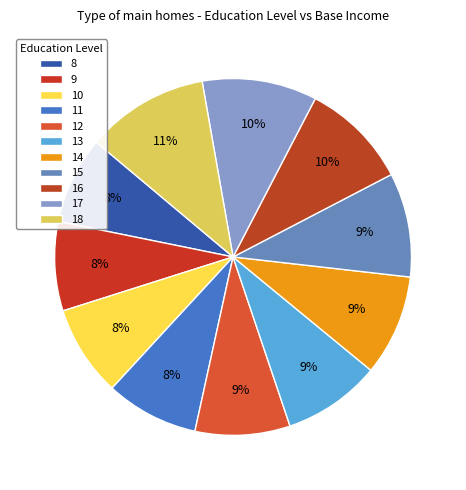

How many segments does this pie chart have?

11